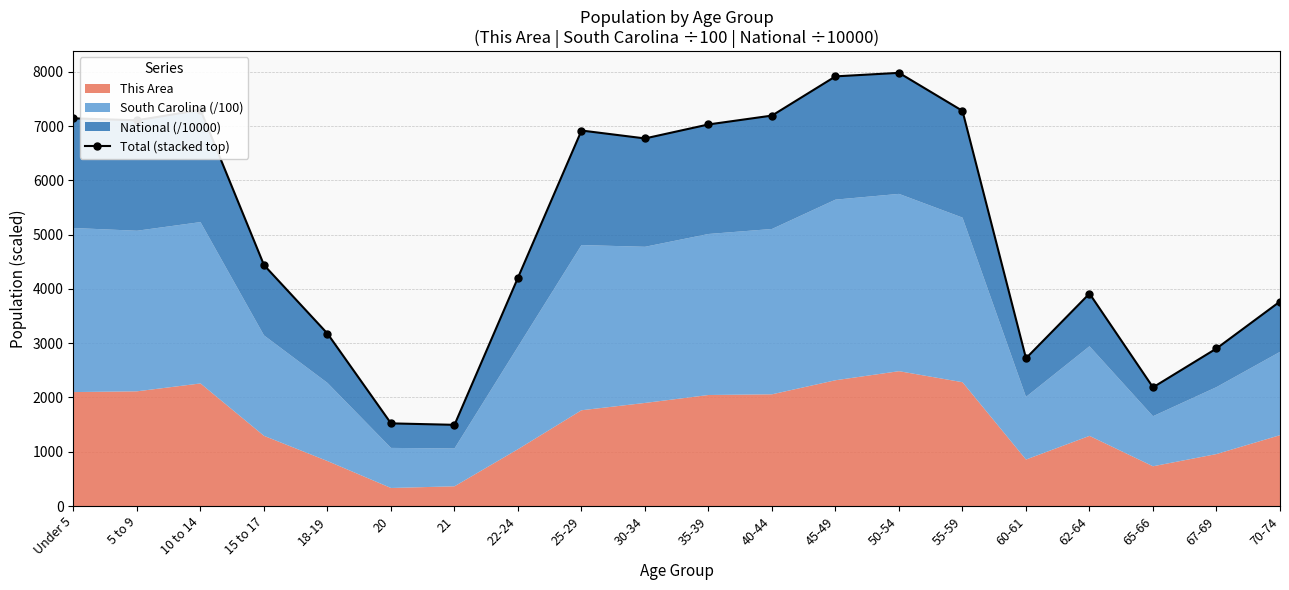

The chart shows a value of 3913.9 at 62-64. True or false?

True